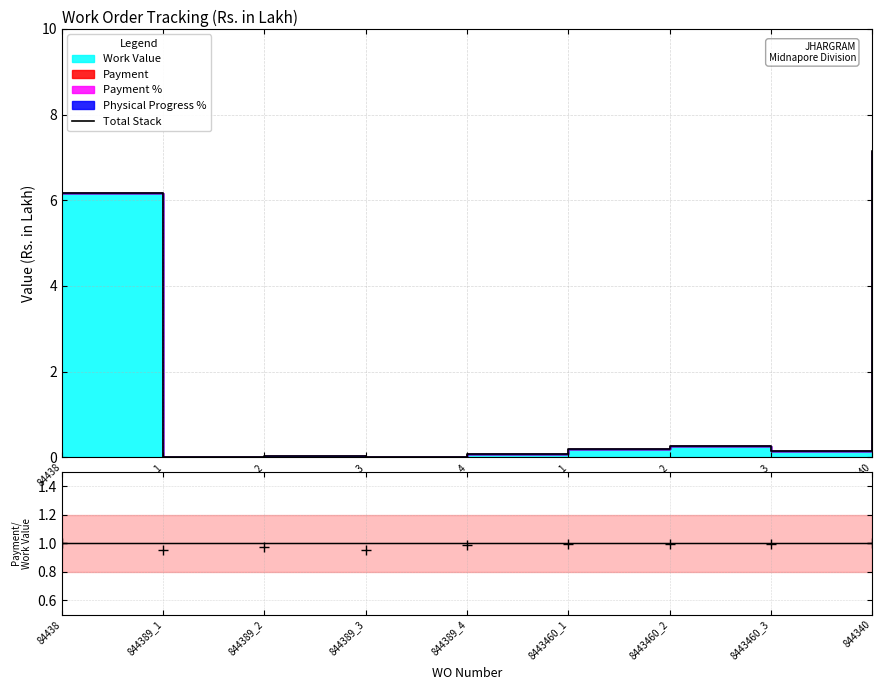

Reading left to right, what are all the values shown in this chart?

Total Stack: 84438=6.2	844389_1=0.0	844389_2=0.0	844389_3=0.0	844389_4=0.1	8443460_1=0.2	8443460_2=0.3	8443460_3=0.2	844340=7.2
ratio baseline: 84438=1.0	844389_1=1.0	844389_2=1.0	844389_3=1.0	844389_4=1.0	8443460_1=1.0	8443460_2=1.0	8443460_3=1.0	844340=1.0
data/MC: 84438=1.0	844389_1=1.0	844389_2=1.0	844389_3=1.0	844389_4=1.0	8443460_1=1.0	8443460_2=1.0	8443460_3=1.0	844340=1.0